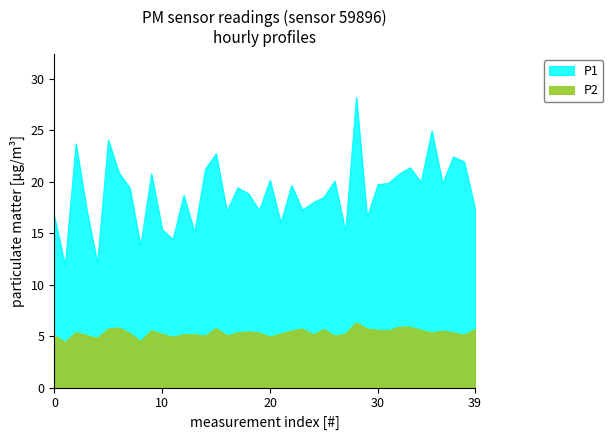

Which series has the widest spread of values?

P1